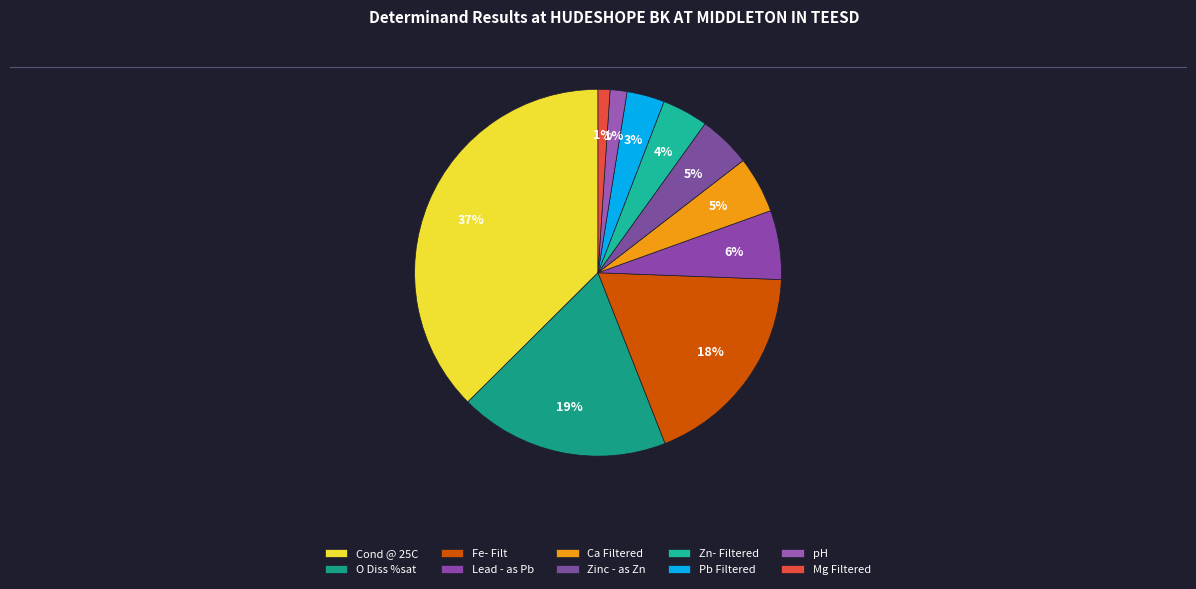

What portion of the pie excludes Lead - as Pb?

94.1%